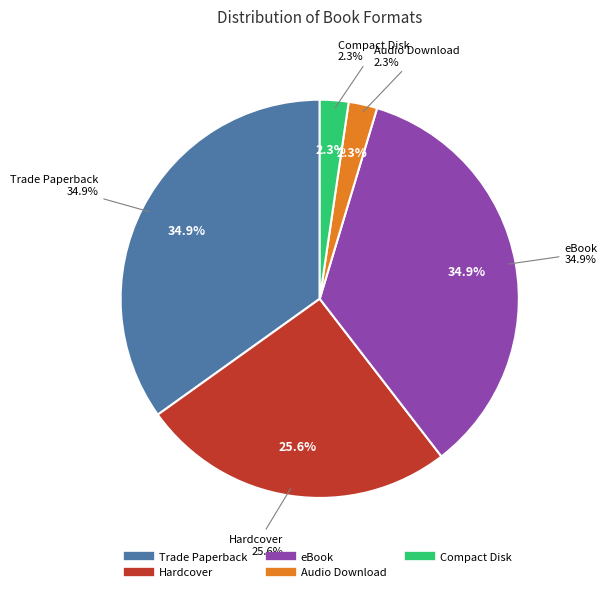

How many slices are in this pie chart?

5